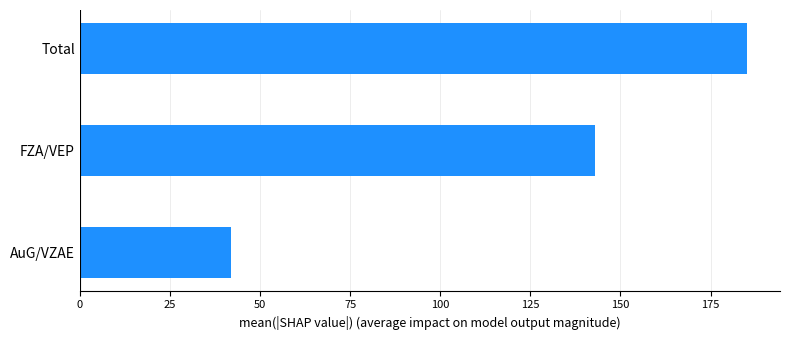

List the labels in order of value, smallest first.

AuG/VZAE, FZA/VEP, Total